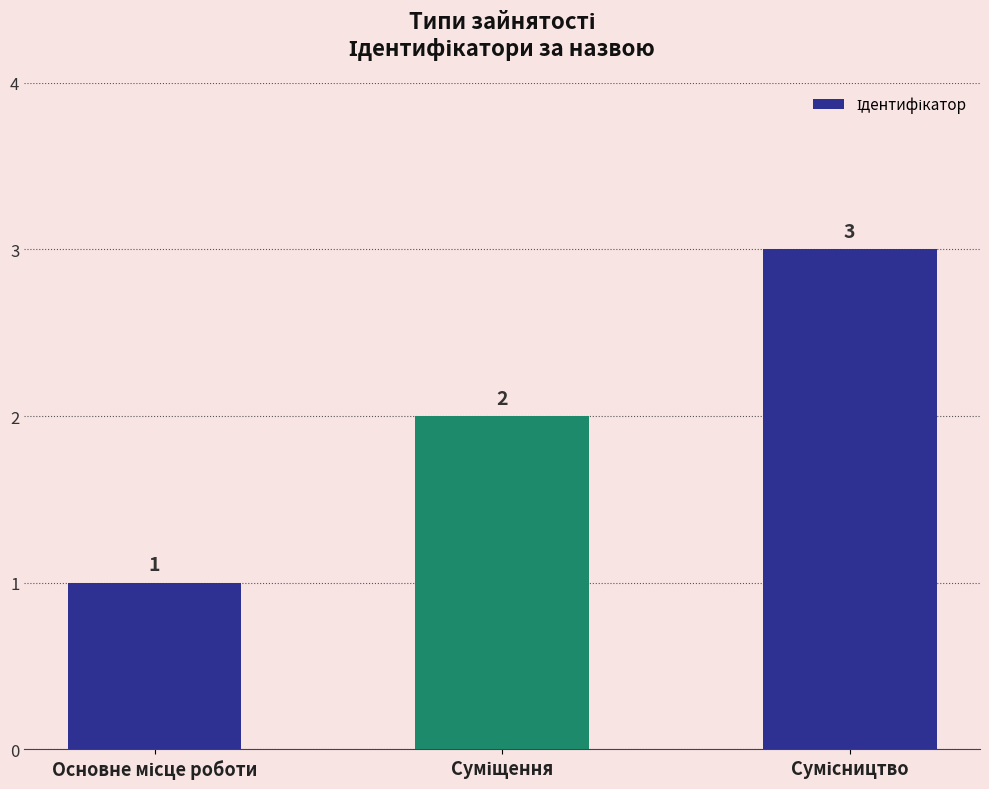

Count the number of categories in the chart.

3